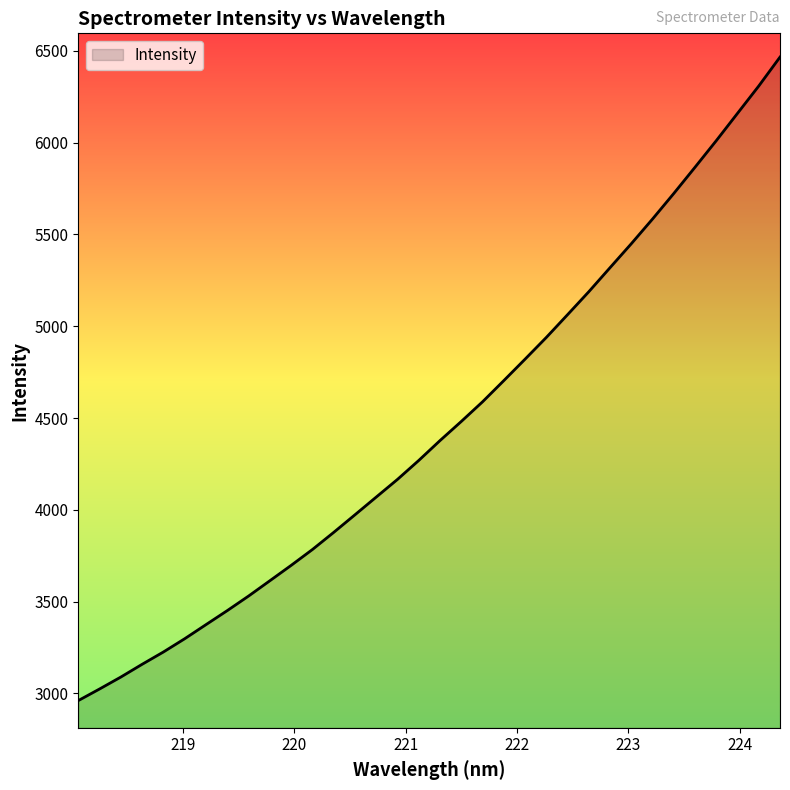

How many values exceed 4377?

17